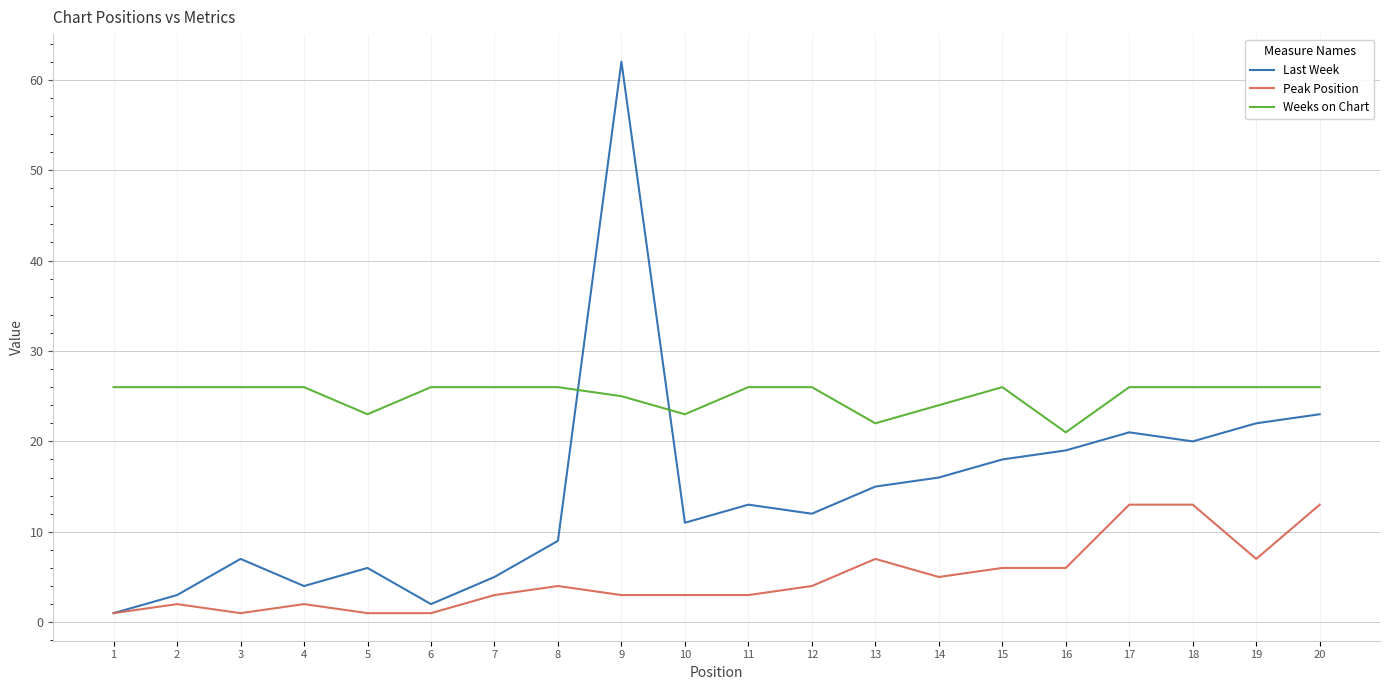

How many series are shown in this chart?

3